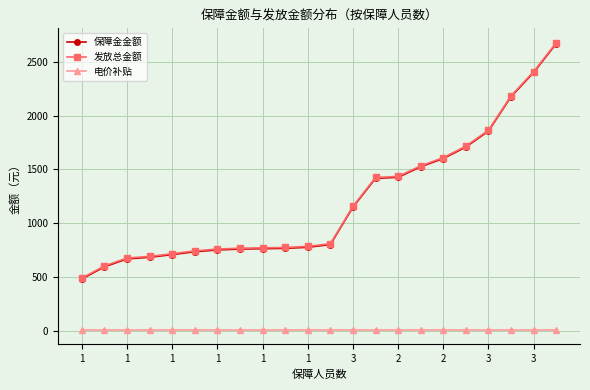

At how many categories does at least one series exceed 1316?

9